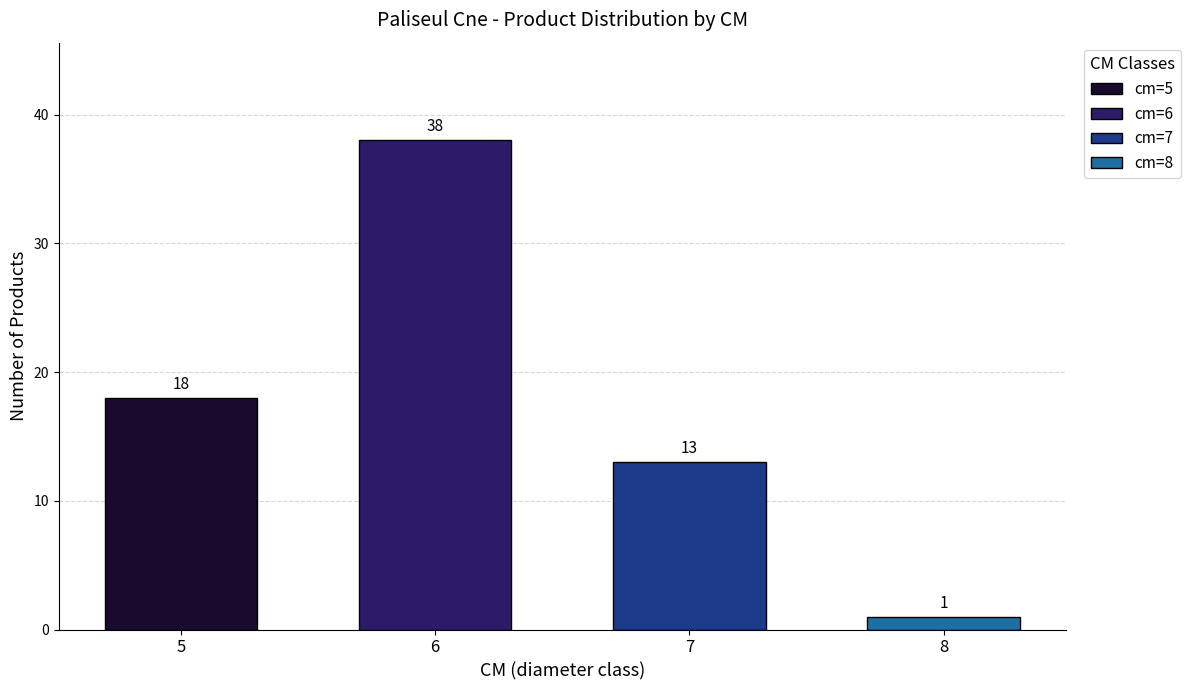

Reading left to right, what are all the values shown in this chart?

18	38	13	1